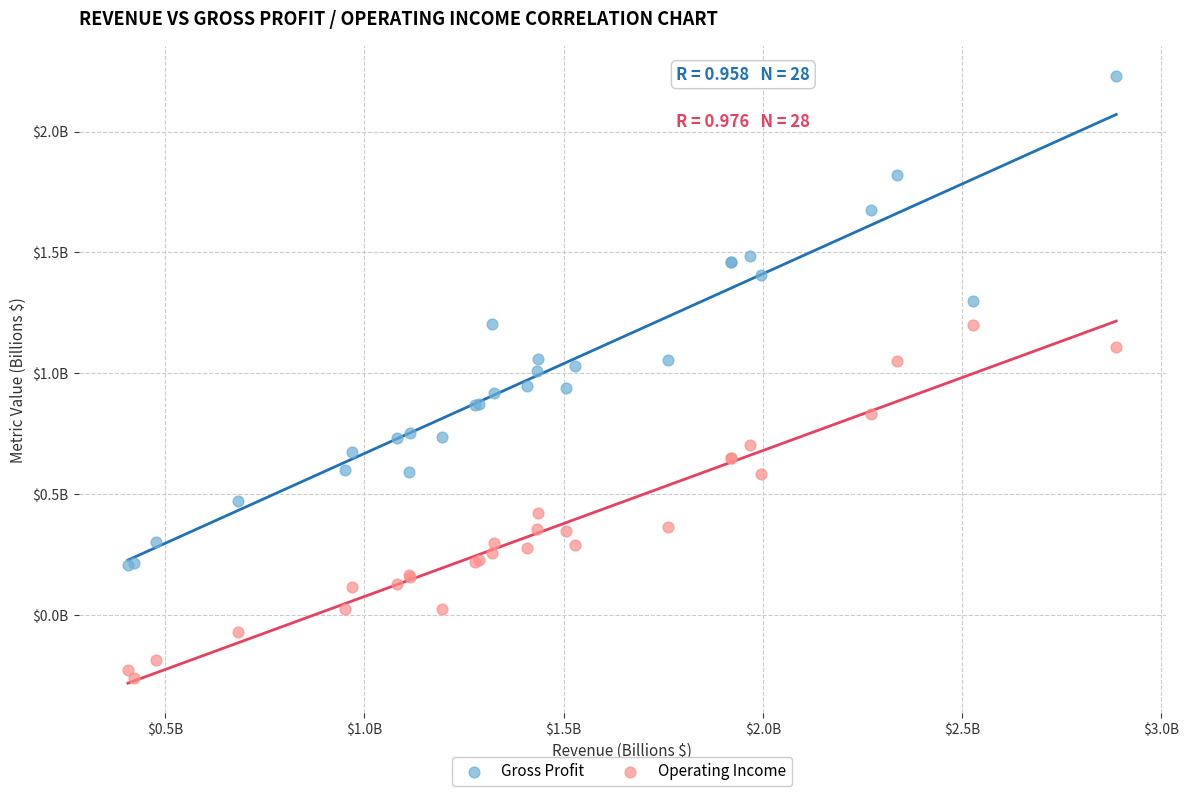

Which series contains the highest Y value?

Gross Profit